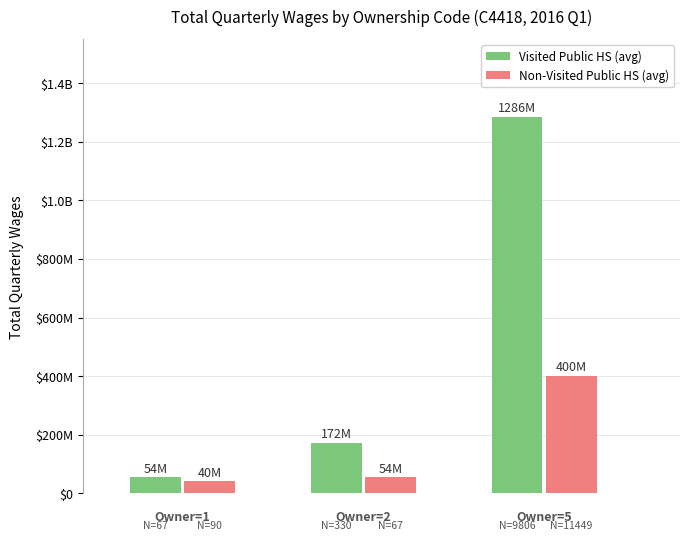

What are all the series names shown in the legend?

Visited Public HS (avg), Non-Visited Public HS (avg)